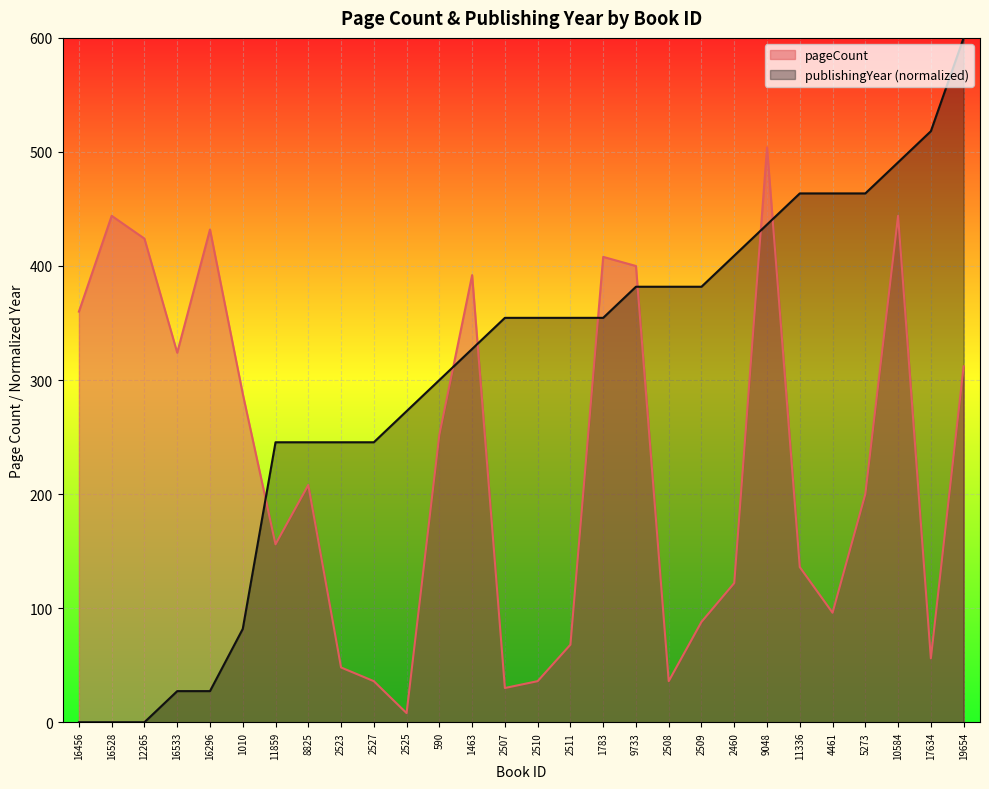

The value of publishingYear at 19654 is 1040.9. True or false?

False